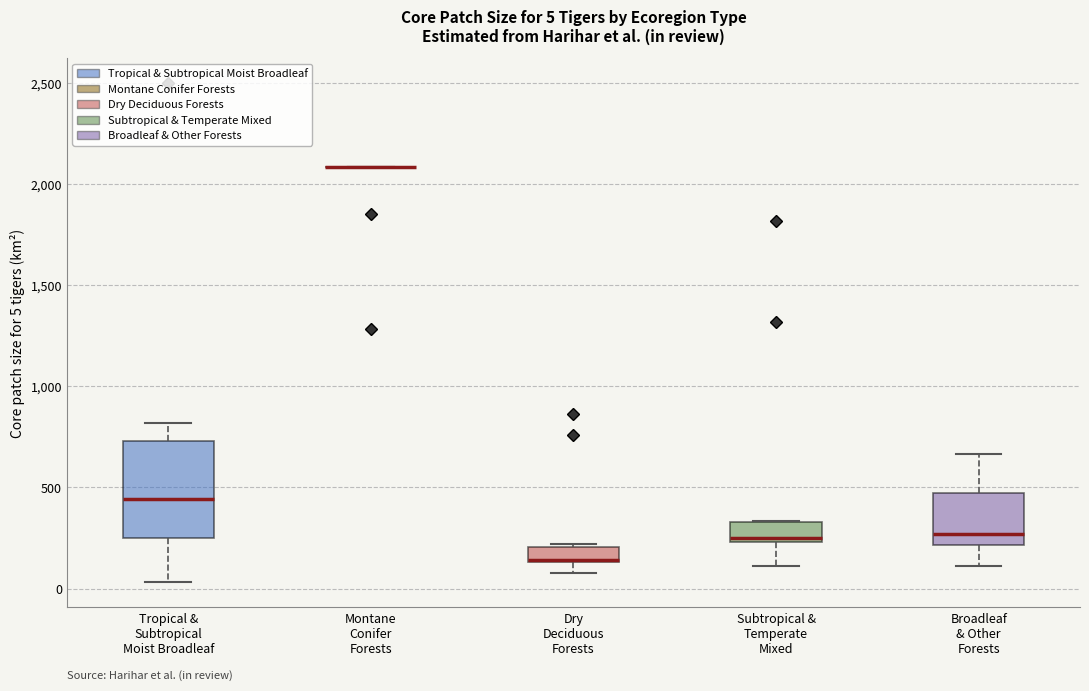

Comparing the boxes themselves (not the whiskers), which one is the tallest?

Tropical & Subtropical Moist Broadleaf